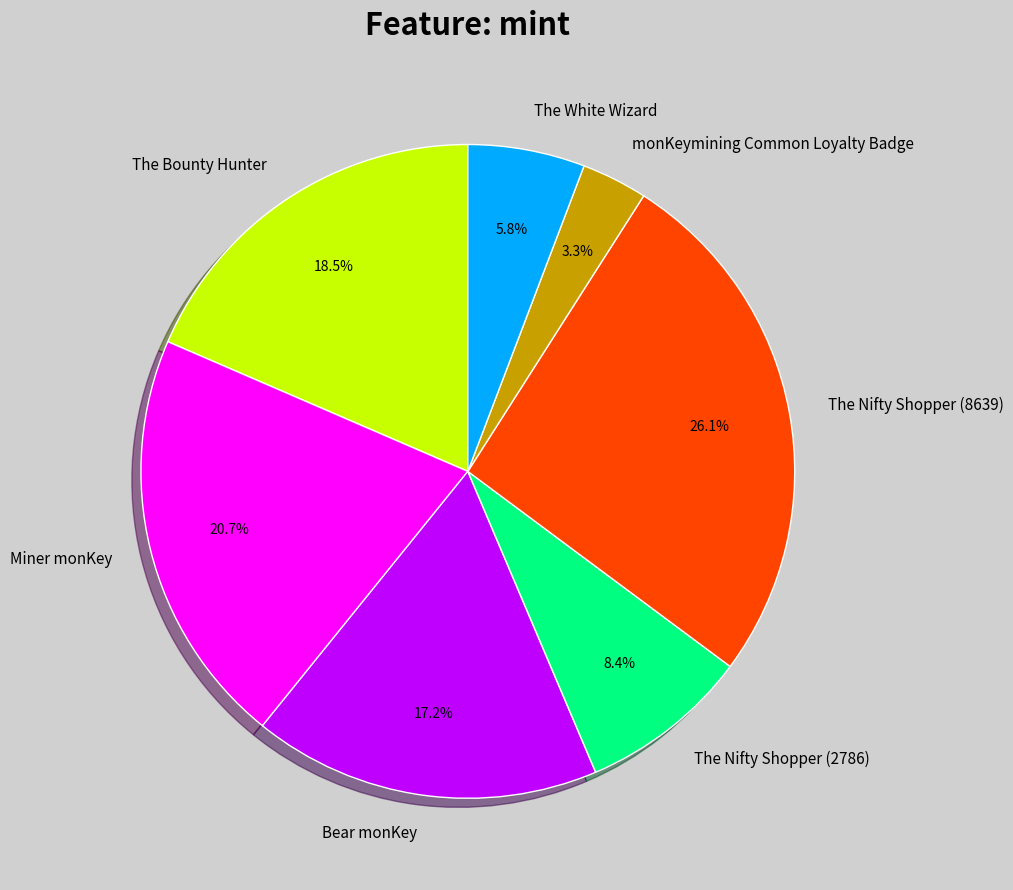

Which slice is the smallest?

monKeymining Common Loyalty Badge